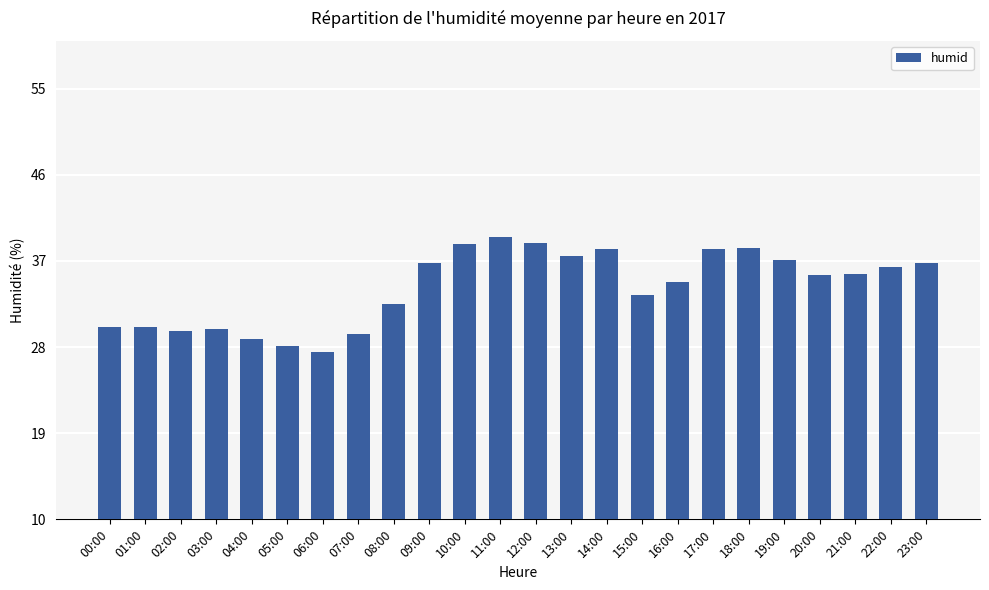

Read the value at 08:00.

32.5